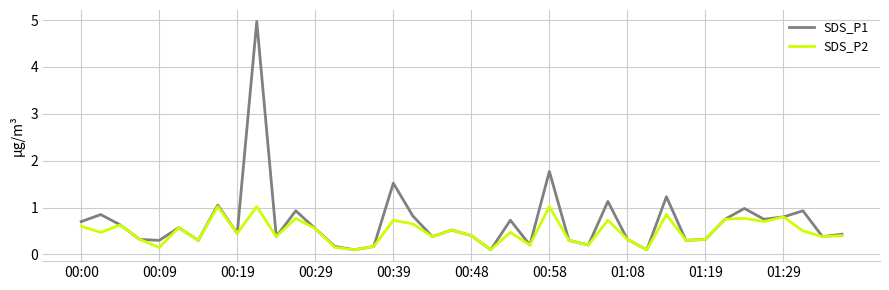

What are all the series names shown in the legend?

SDS_P1, SDS_P2